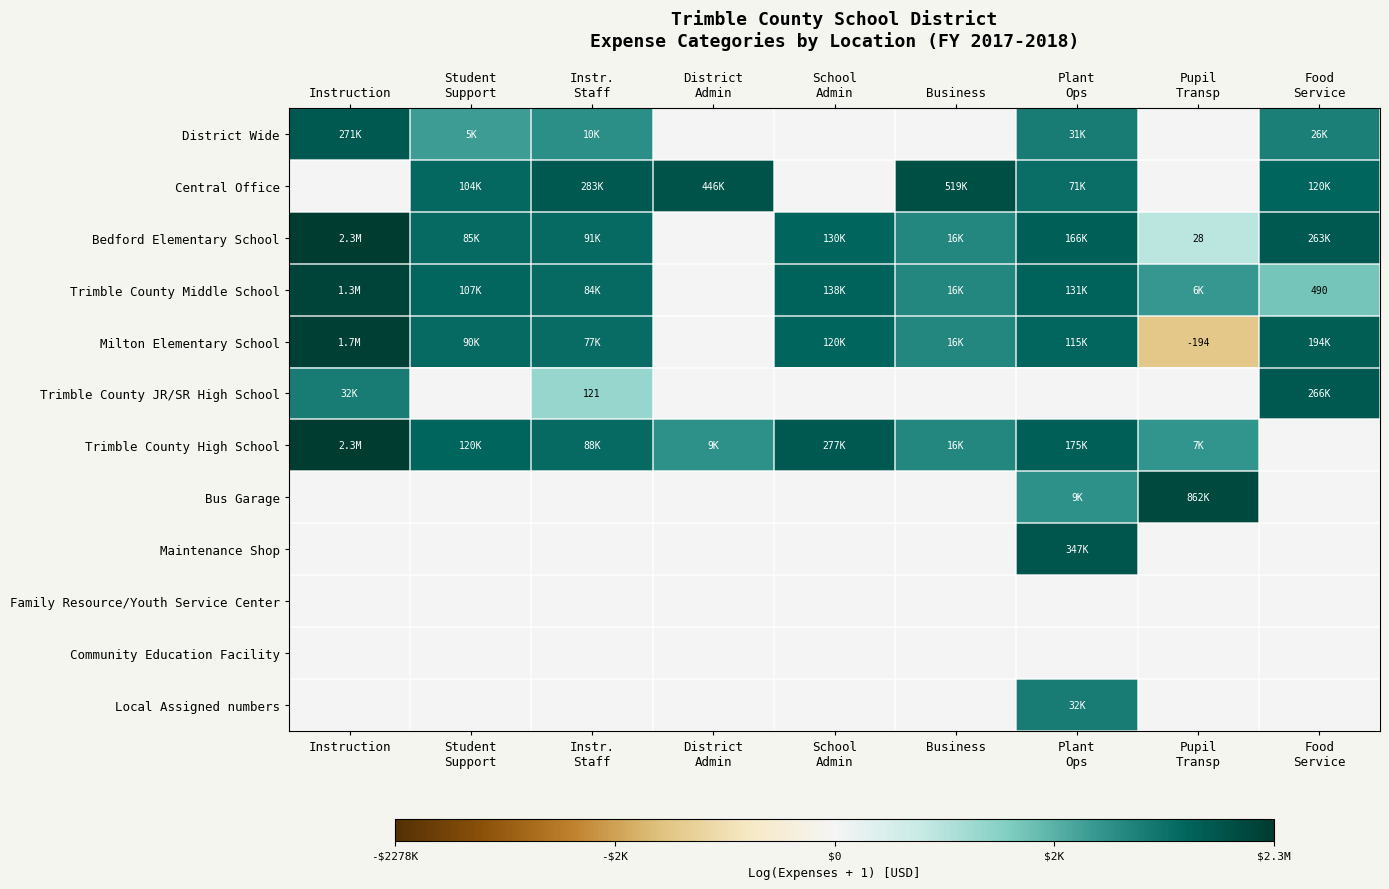

At which label does District Wide first exceed 8?

Instruction